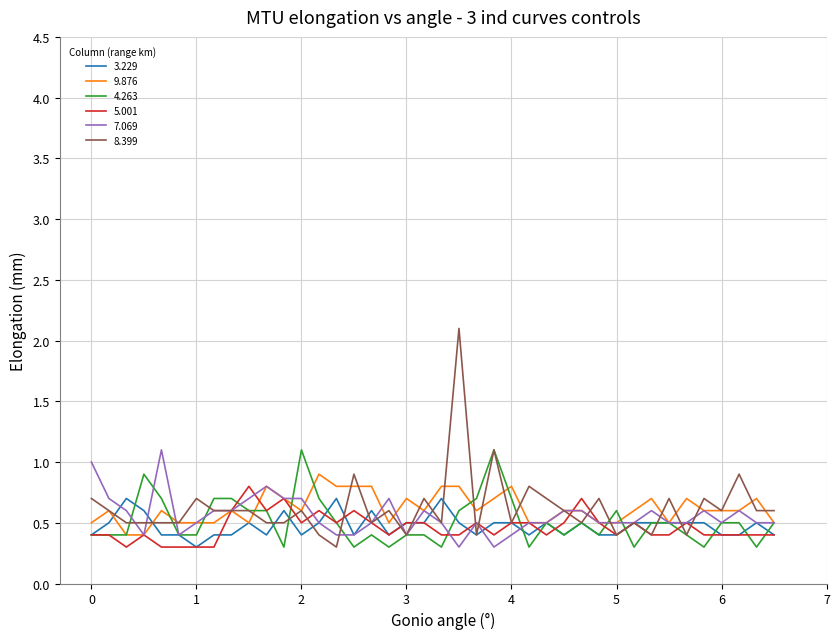

At how many categories does at least one series exceed 2?

1